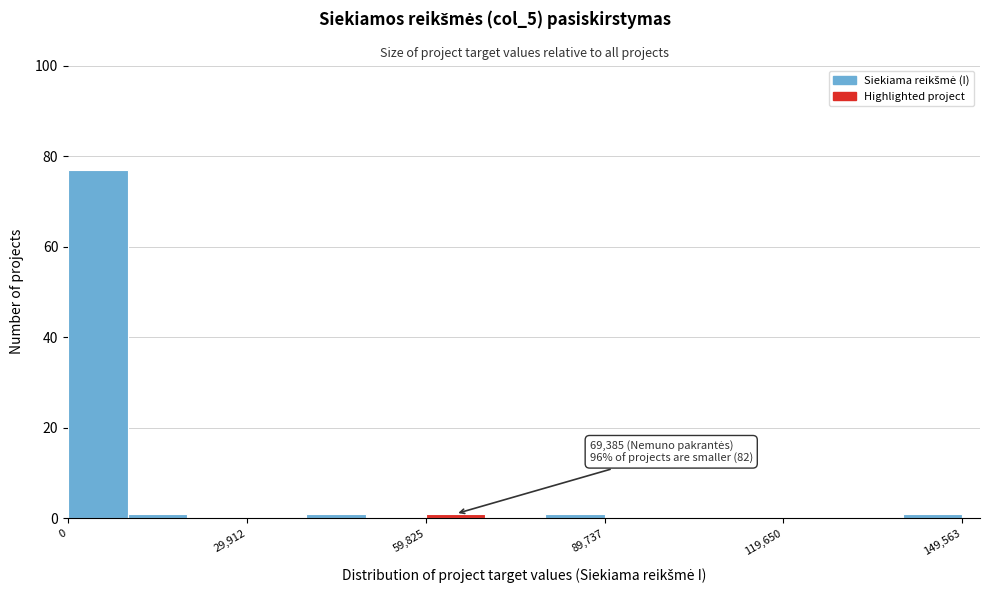

Read against the x-axis, roughly where is the centre of the tallest bar?

5000